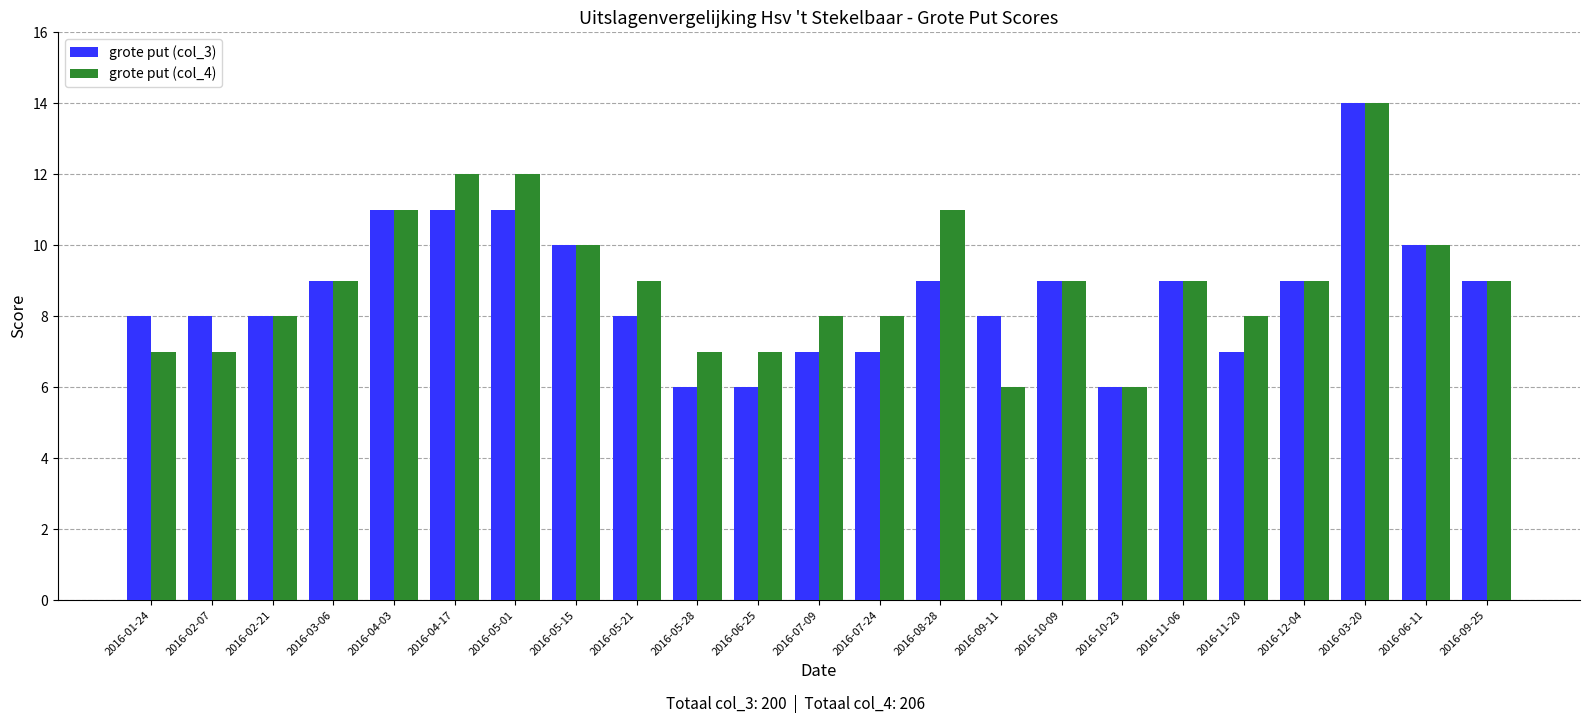

Does the chart contain stacked bars?

No